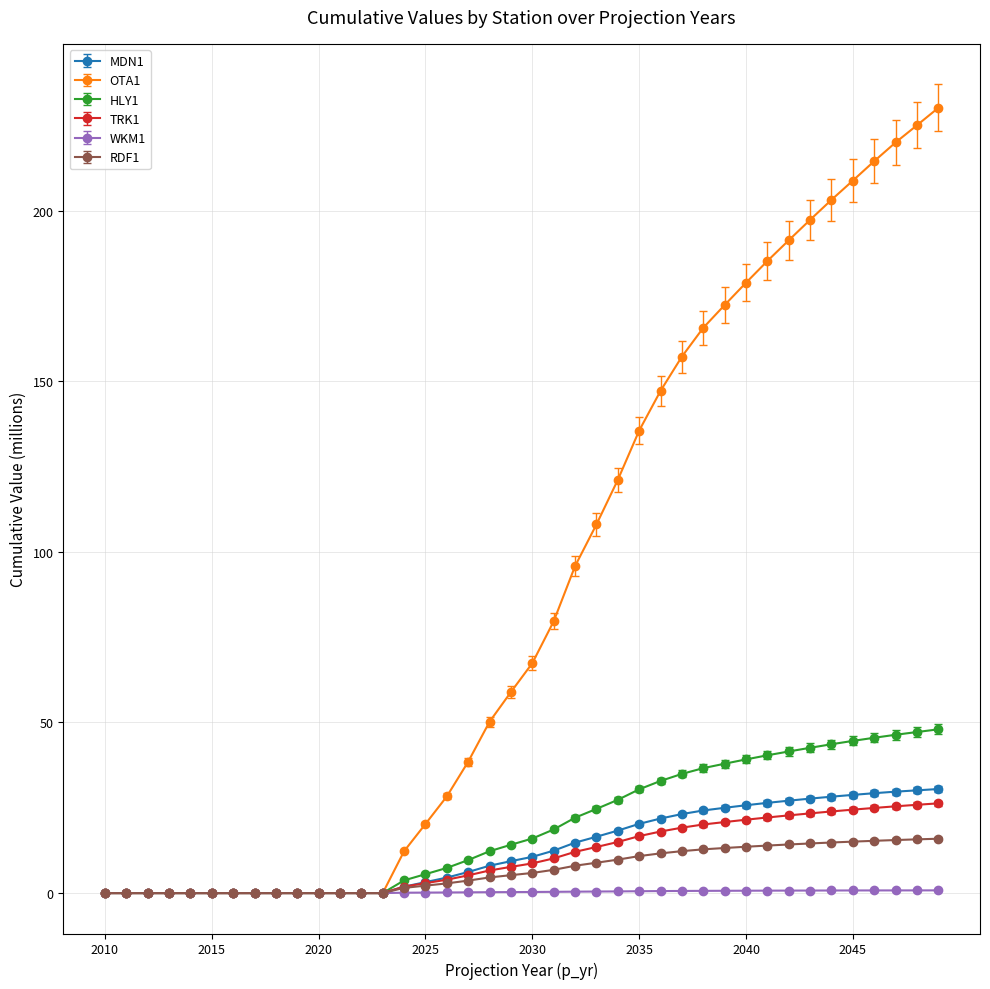

What is the highest value of the TRK1 series?

26.3